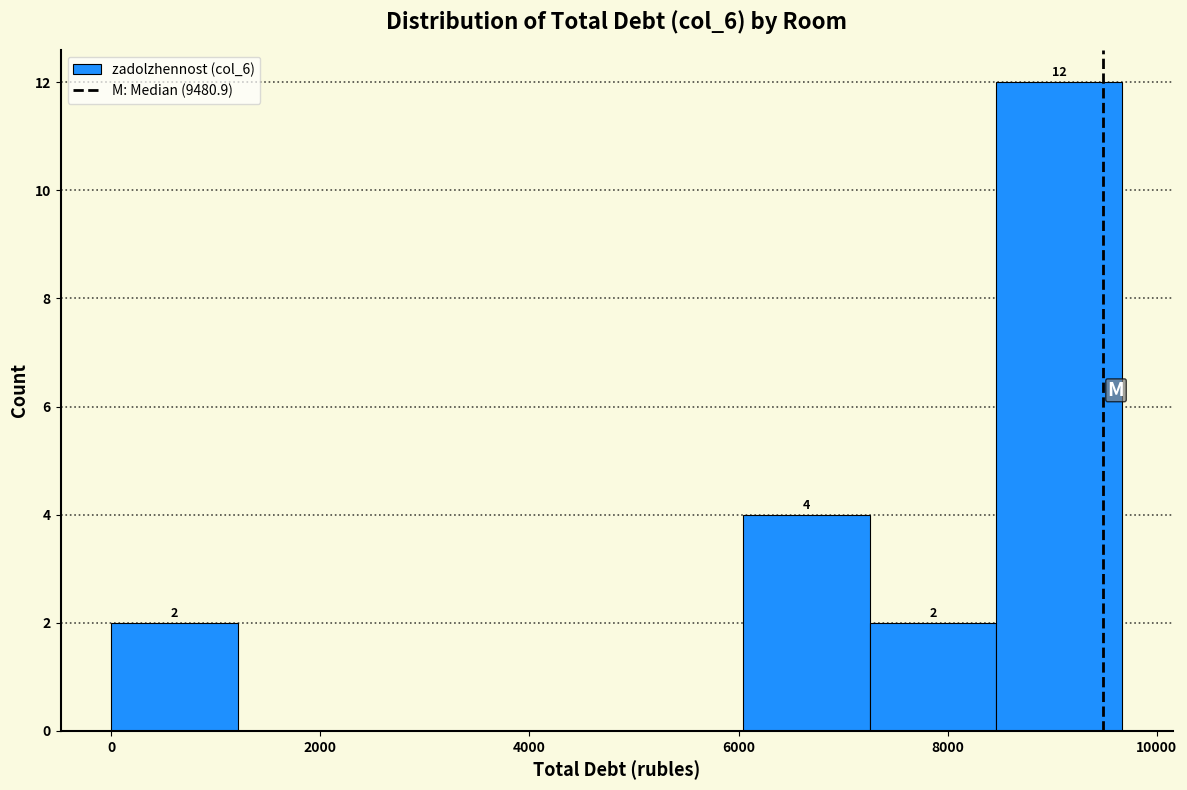

Which range on the x-axis has the tallest bar?

8400 to 9600